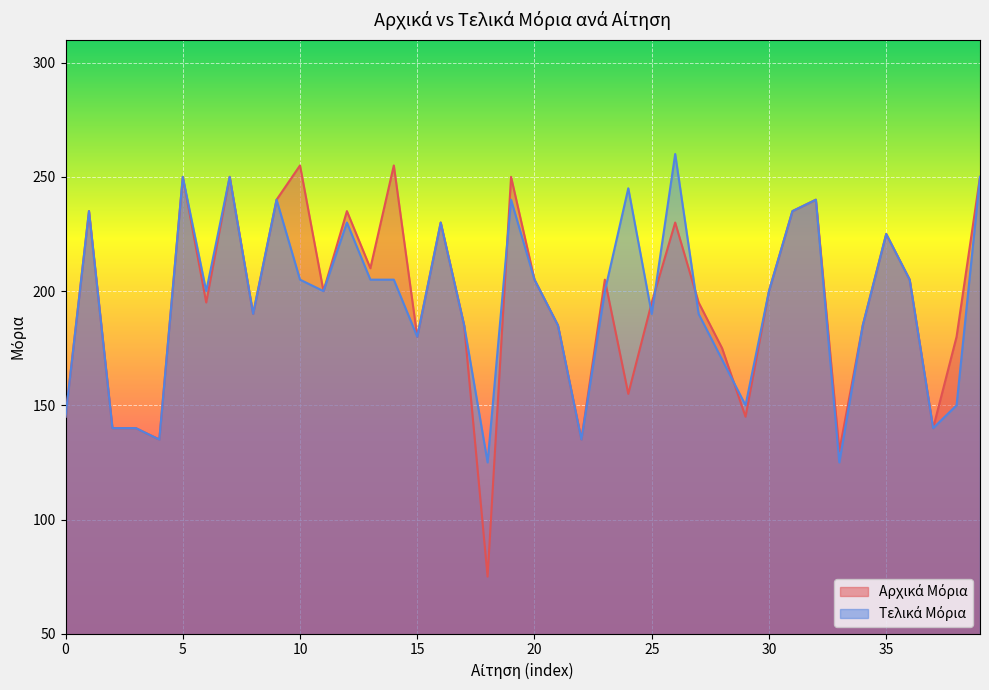

Rank the series at 27 from lowest to highest value.

Τελικά Μόρια, Αρχικά Μόρια